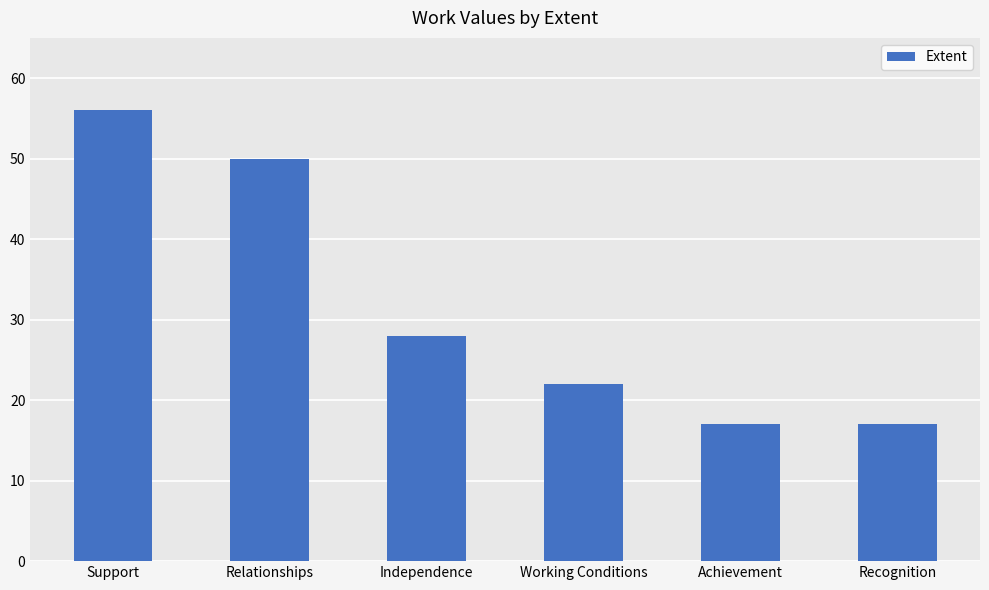

What is the greatest value displayed?

56